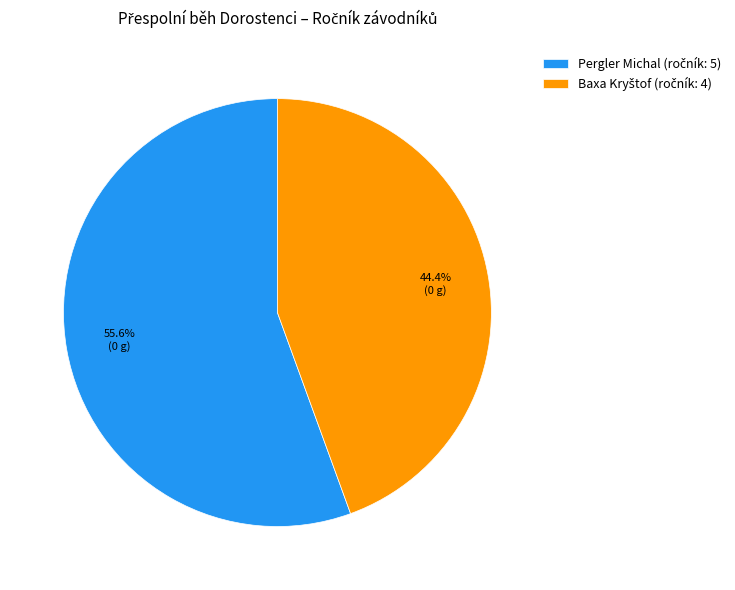

What portion of the pie excludes Pergler Michal?

44.4%